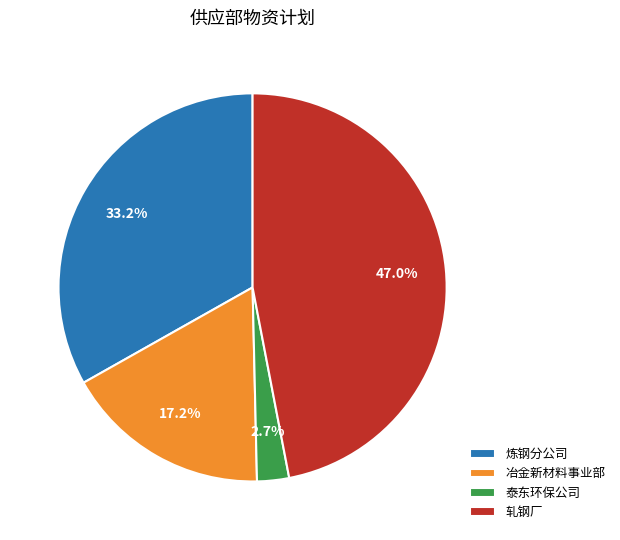

Between 冶金新材料事业部 and 炼钢分公司, which is larger?

炼钢分公司